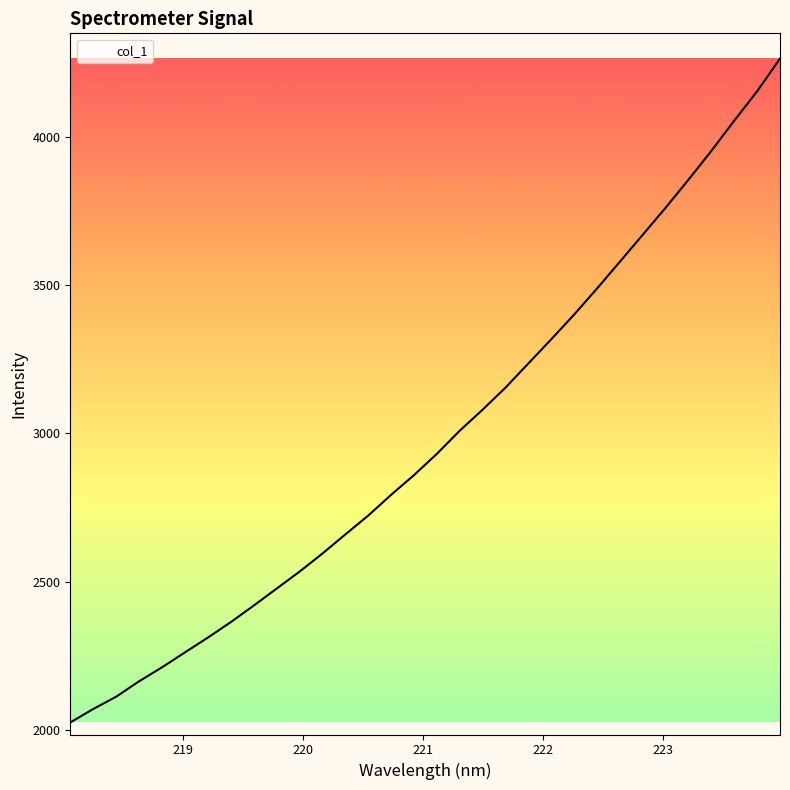

What is the minimum value shown in the chart?

2024.8